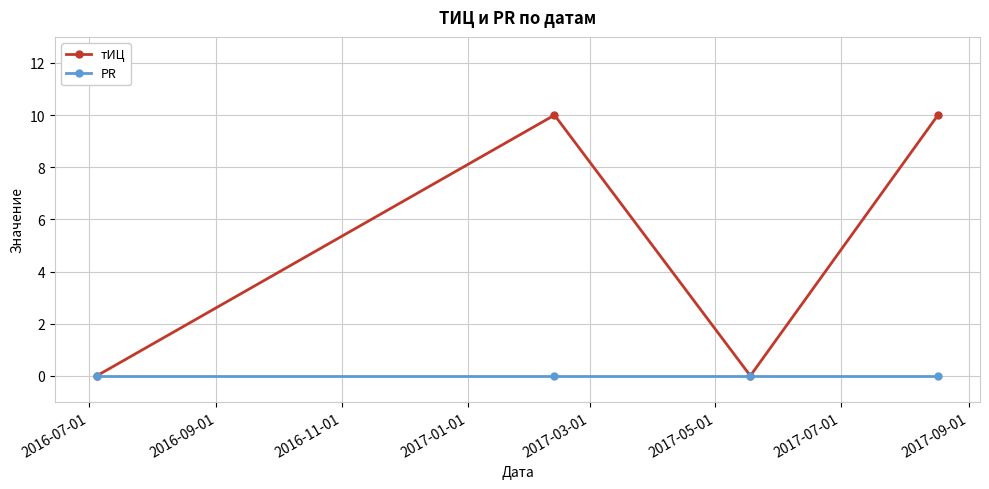

Count the number of categories in the chart.

4